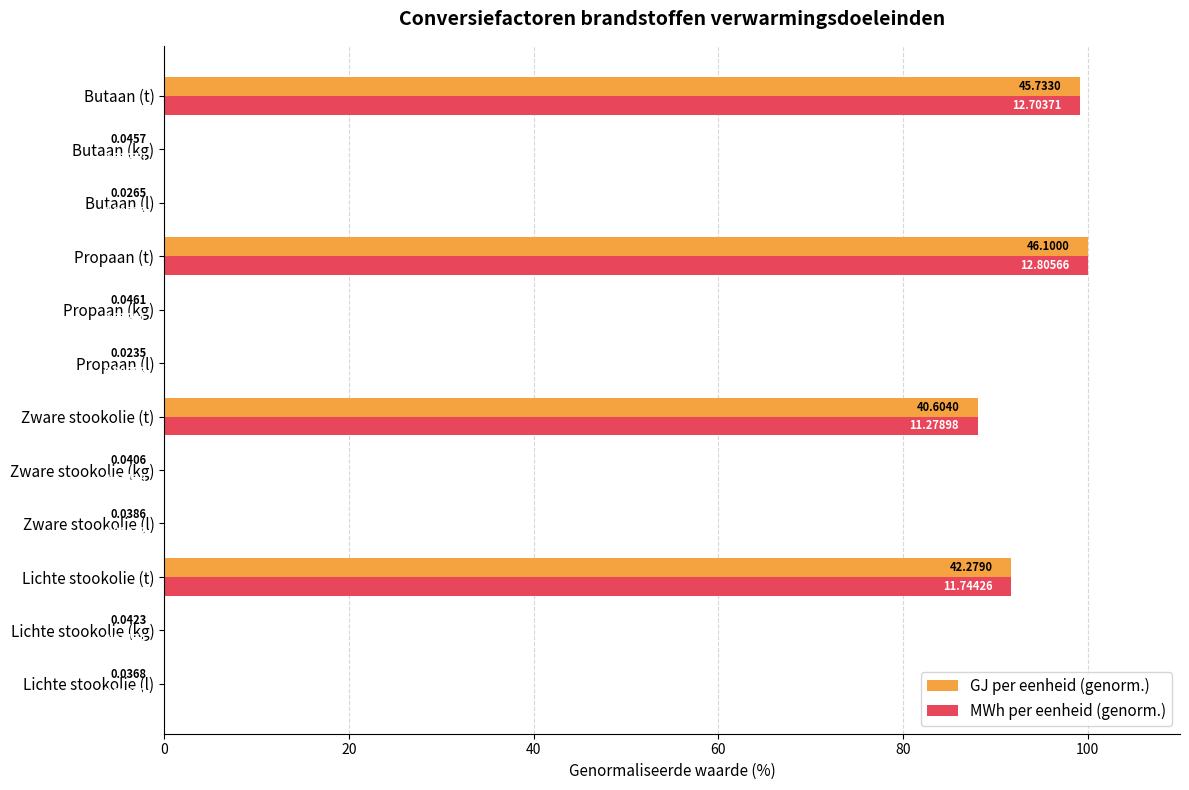

At which label does MWh per eenheid (genorm.) reach its peak?

Propaan (t)